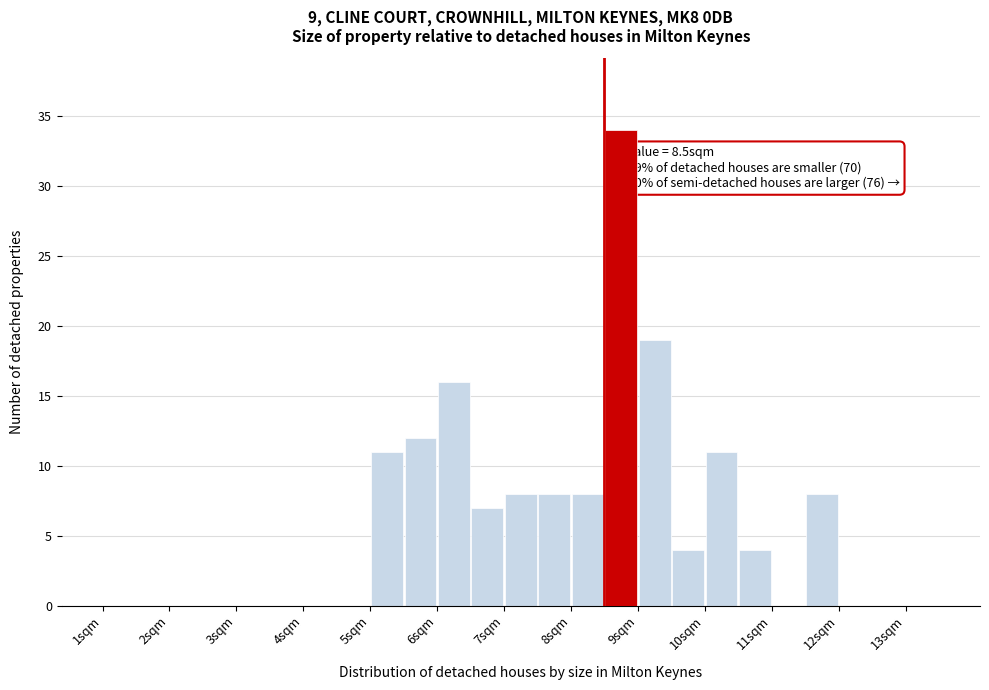

Over which range of the x-axis is the bar tallest?

8.5 to 9.0